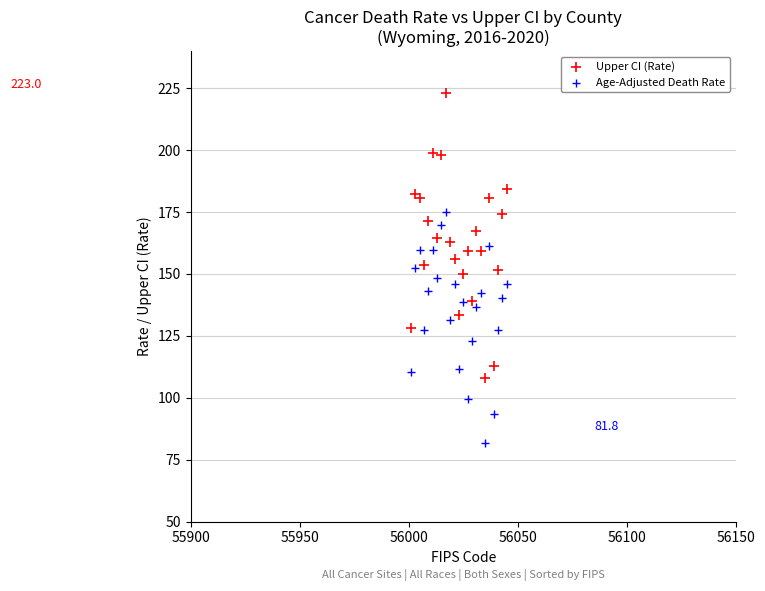

Which series contains the lowest Y value?

Age-Adjusted Death Rate